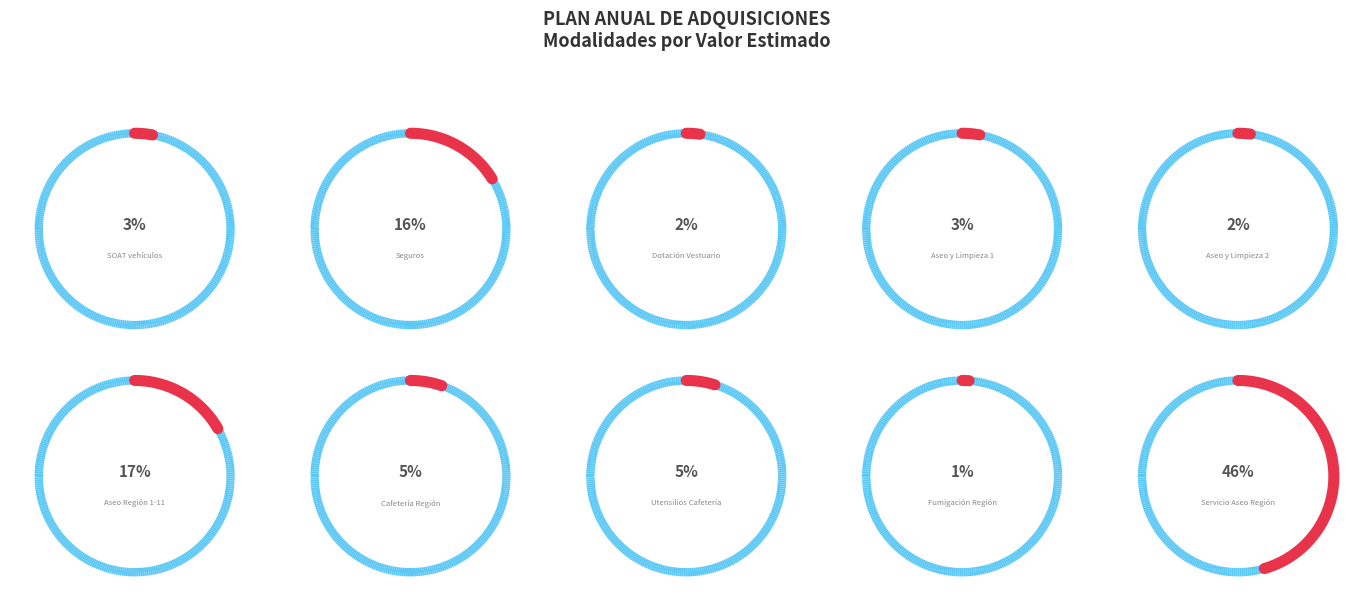

To the nearest percent, what is the combined percentage of Fumigación Región and Dotación Vestuario?

3%